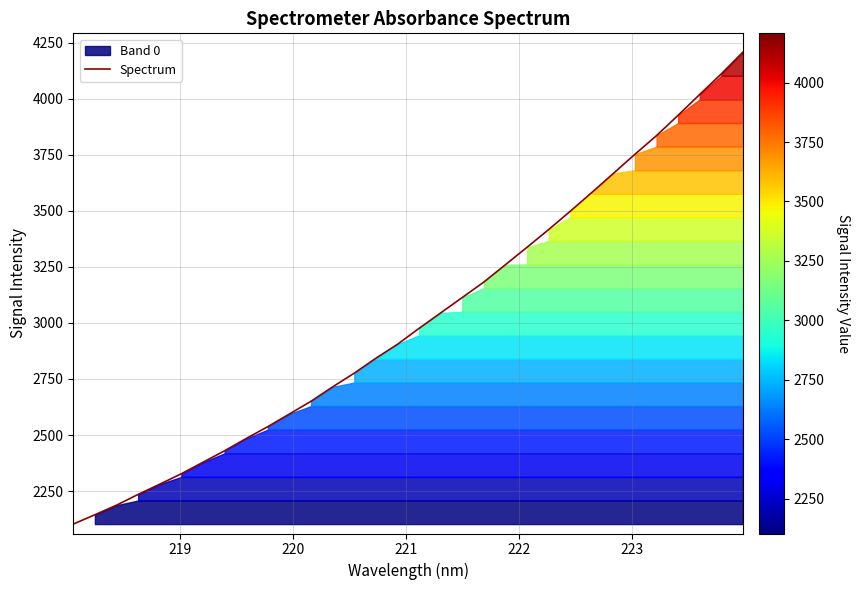

What is the minimum value for Spectrum?

2102.8